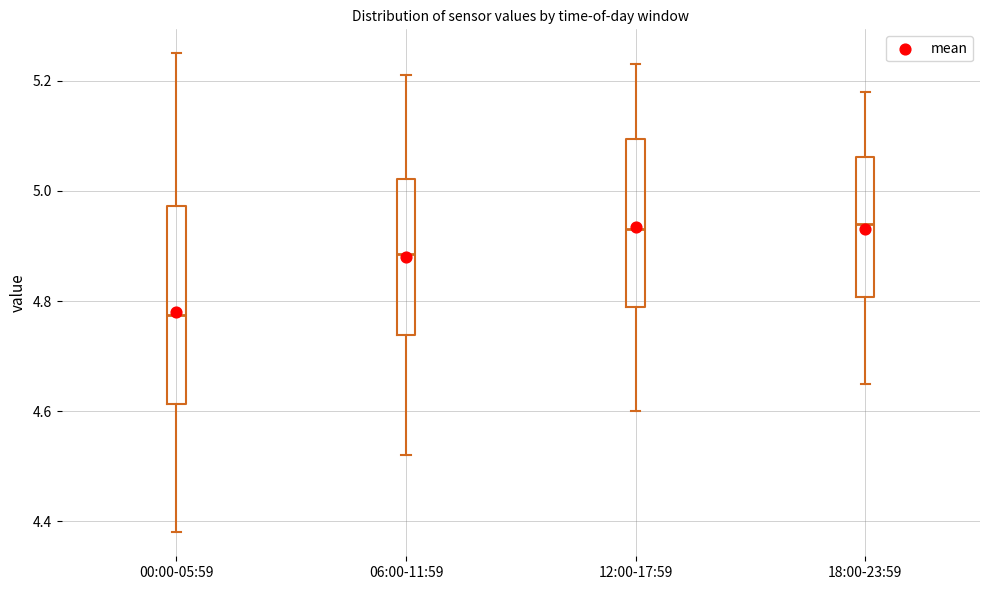

Where does the median line of the box for 18:00-23:59 sit on the y-axis? The values are not printed on the chart, so give them approximately, as read against the axis.

4.94